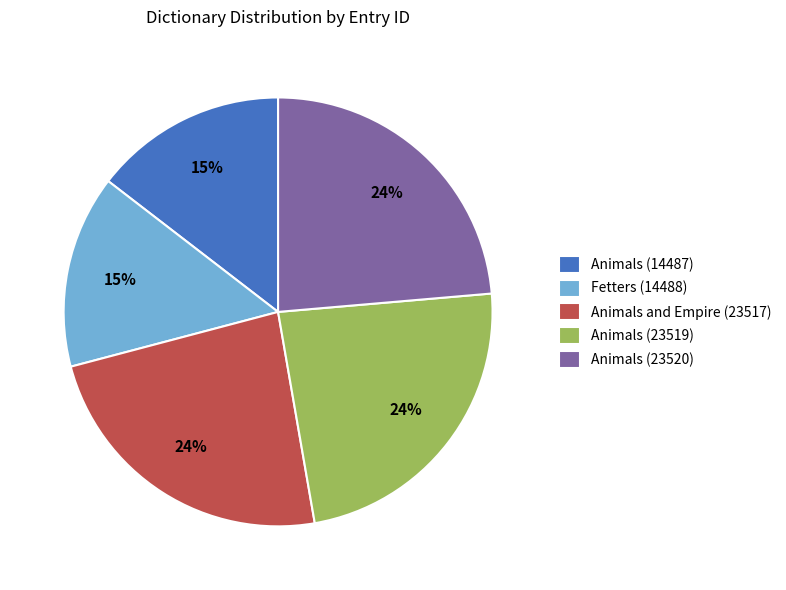

Approximately how many times larger is the value at Animals (23520) compared to Animals (23519)?

1.0